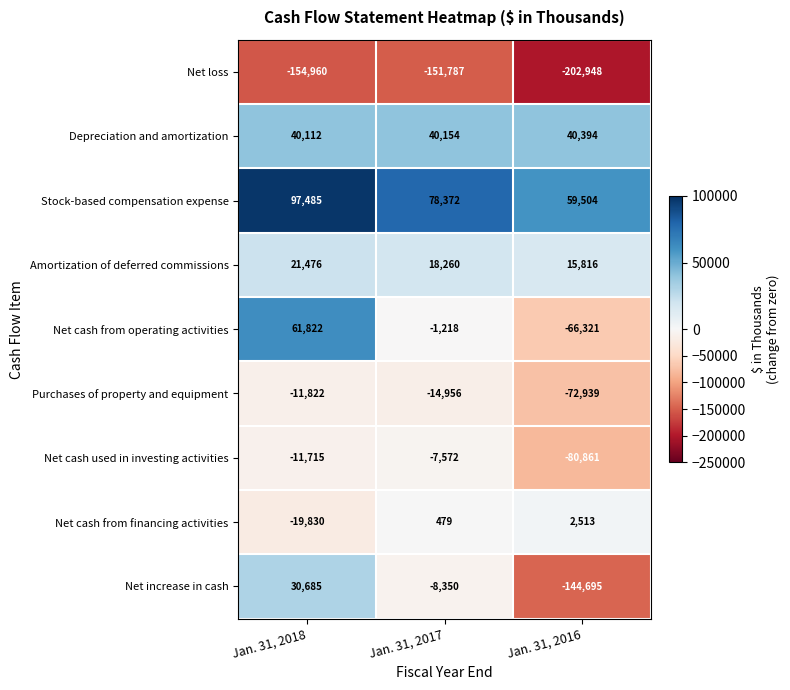

What is the difference between the maximum and second lowest values in the Net loss series?

3173